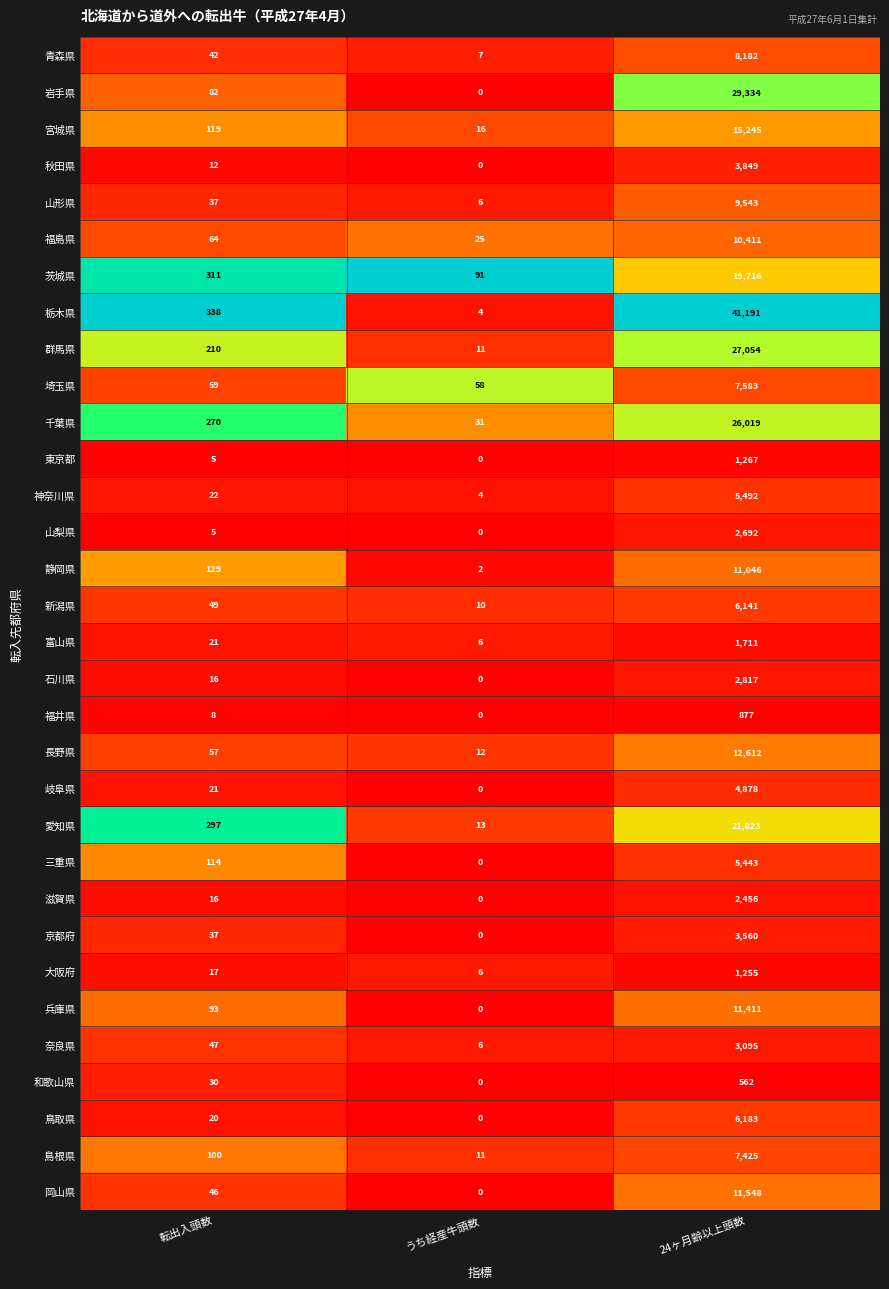

What is the difference between the maximum and minimum values in the 福井県 series?

877